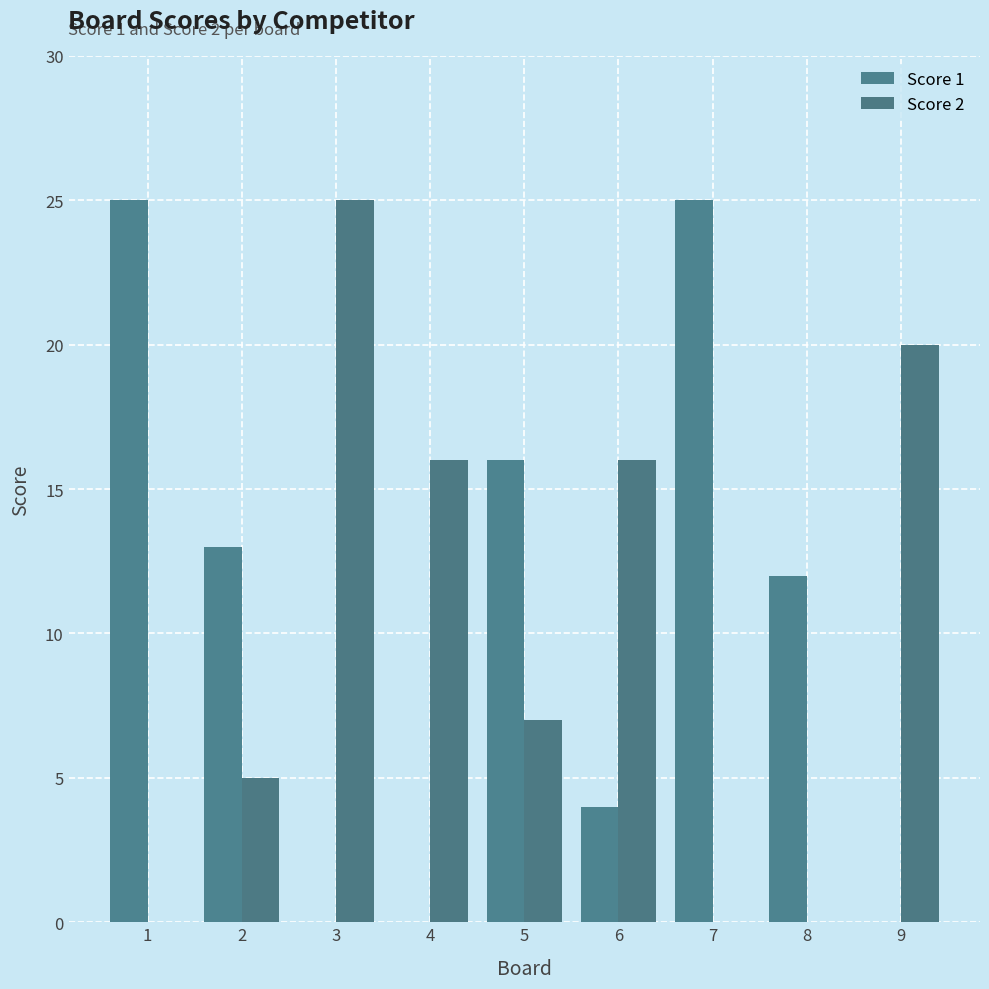

How many distinct data groups are displayed?

2